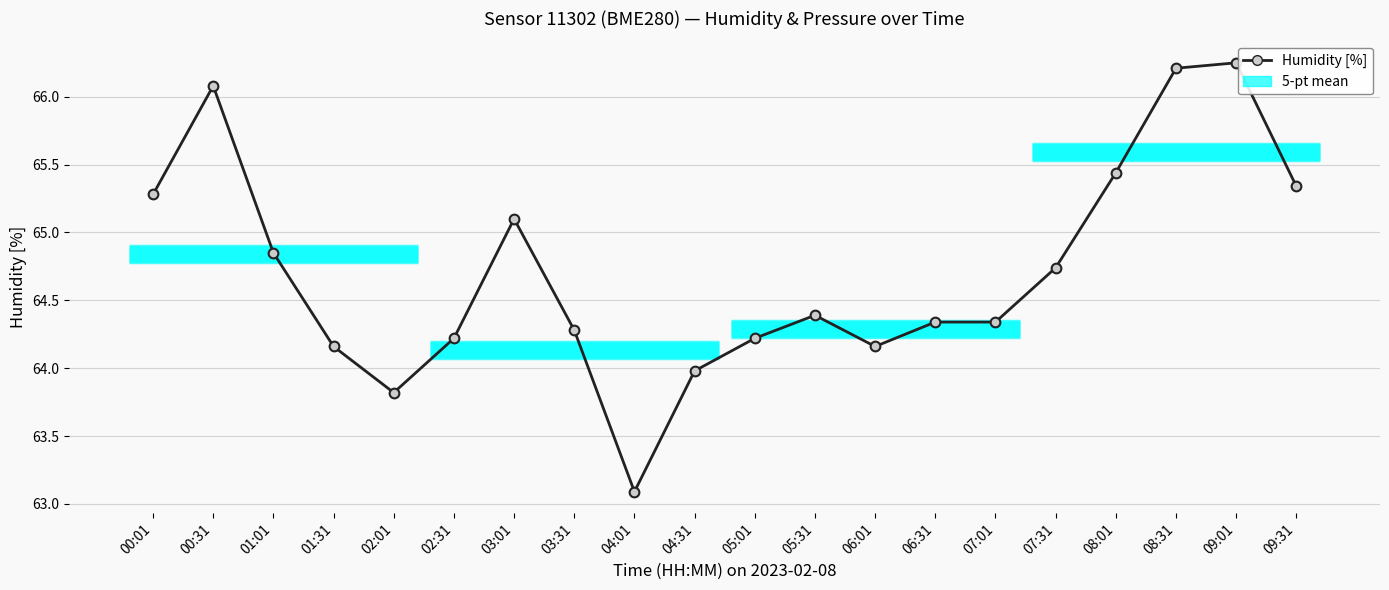

What is the difference between the maximum and minimum values?

3.2